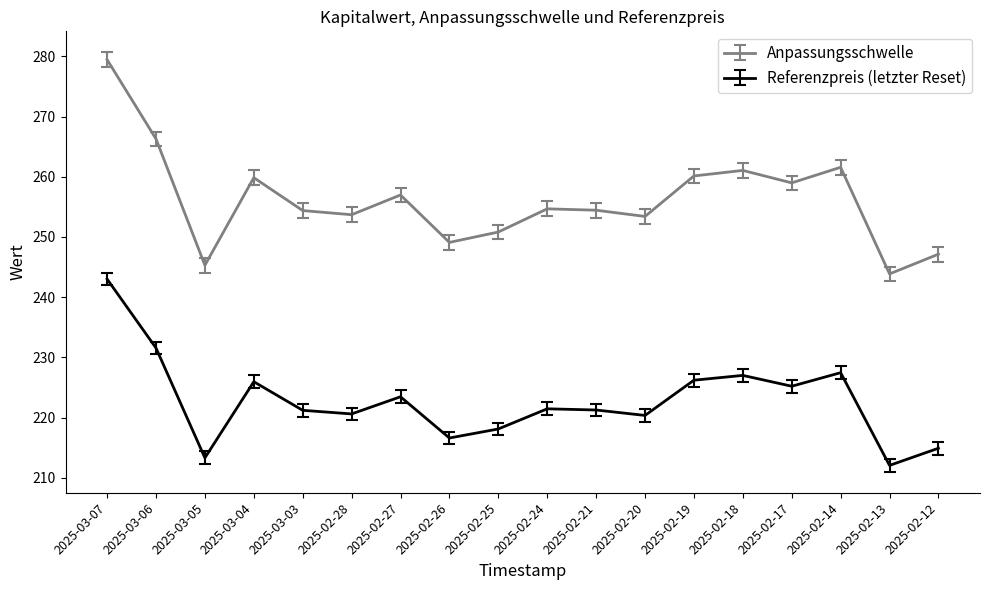

What position from the left is 2025-02-20?

12